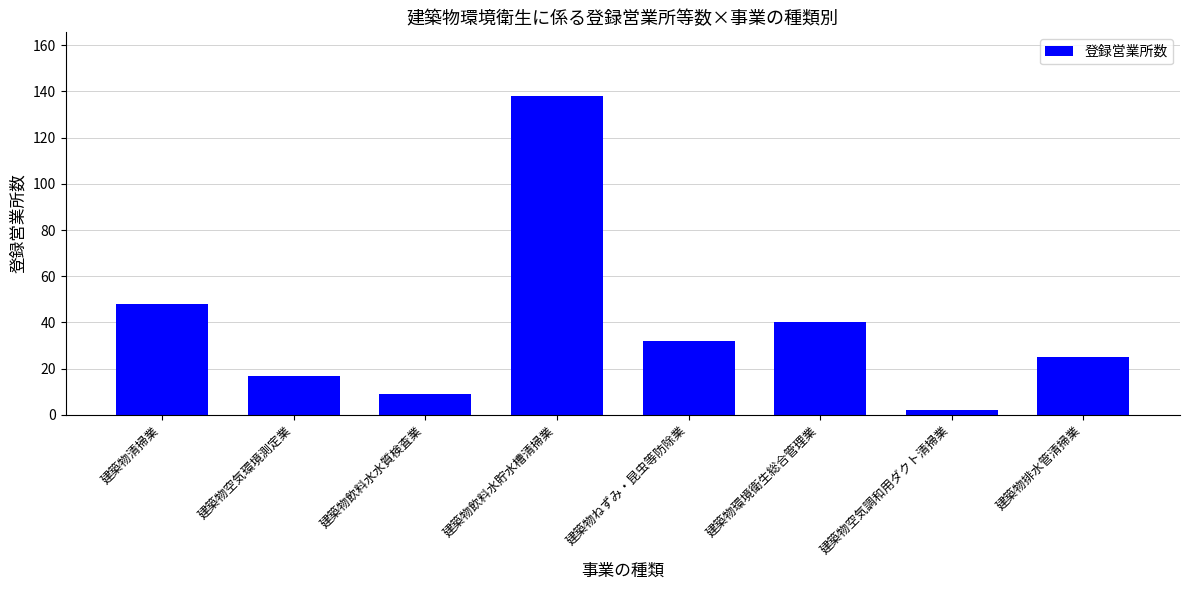

What is the change in value from 建築物ねずみ・昆虫等防除業 to 建築物環境衛生総合管理業?

+8